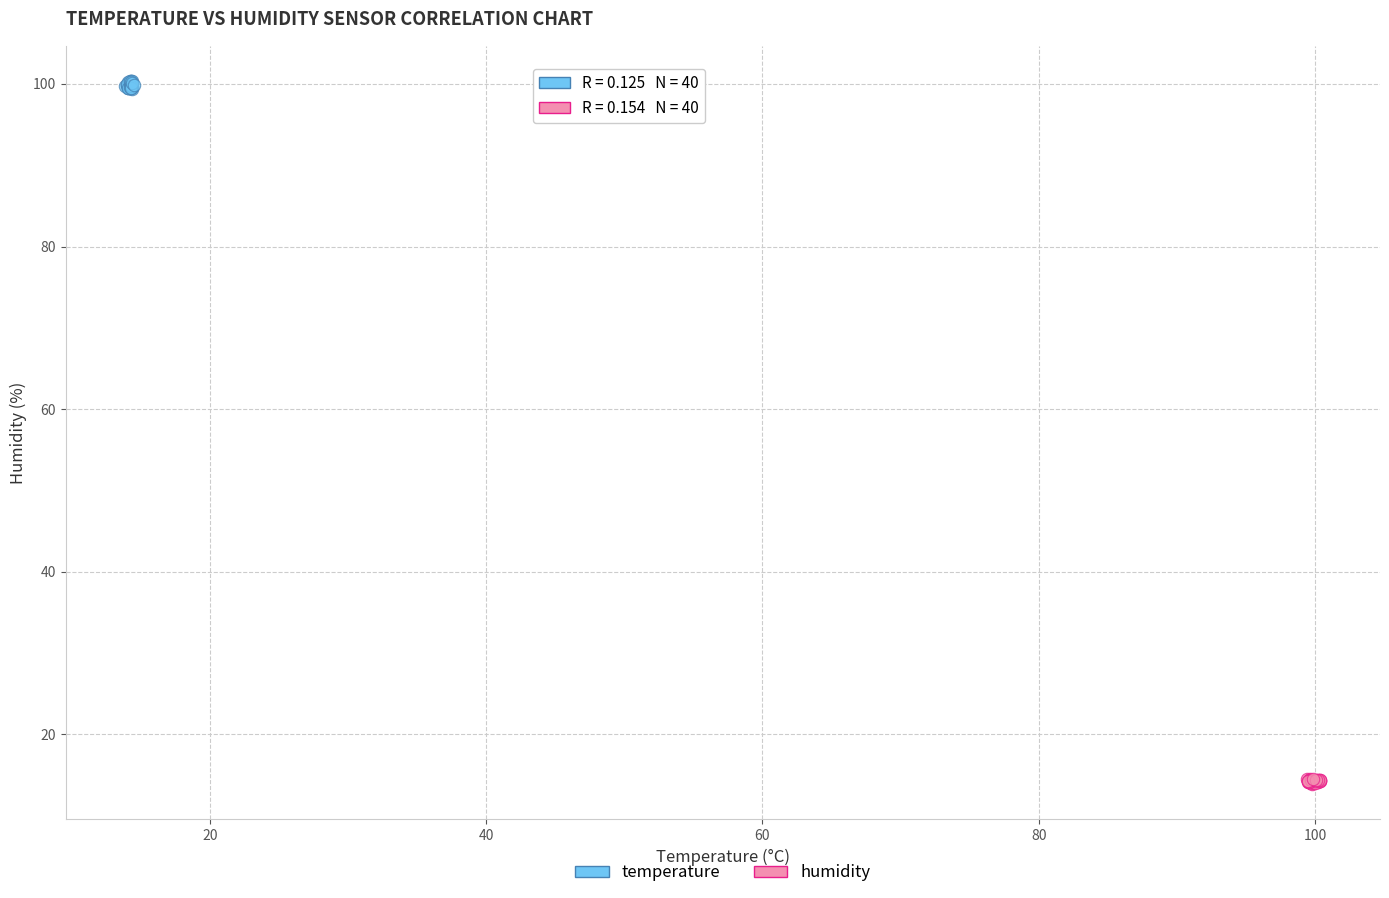

Which series reaches the minimum Y coordinate?

humidity